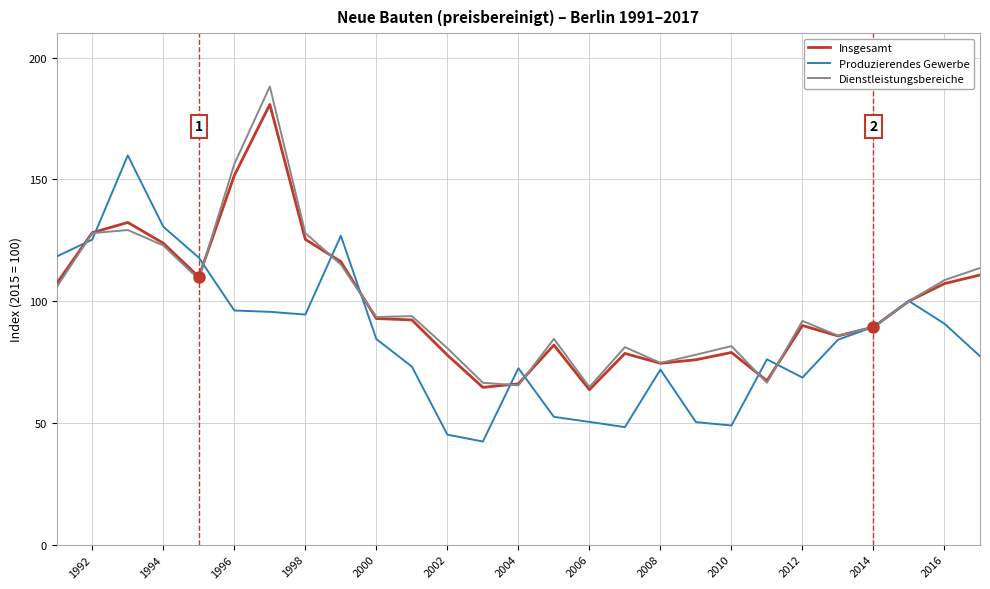

True or false: Dienstleistungsbereiche has more than 2 interior local peaks.

True